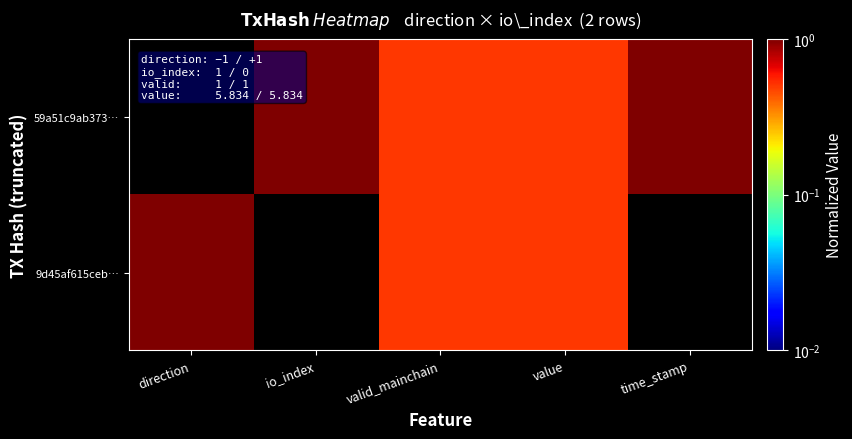

Reading left to right, extract all data points from this chart.

59a51c9ab373…: direction=0.0	io_index=1.0	valid_mainchain=0.5	value=0.5	time_stamp=1.0
9d45af615ceb…: direction=1.0	io_index=0.0	valid_mainchain=0.5	value=0.5	time_stamp=0.0